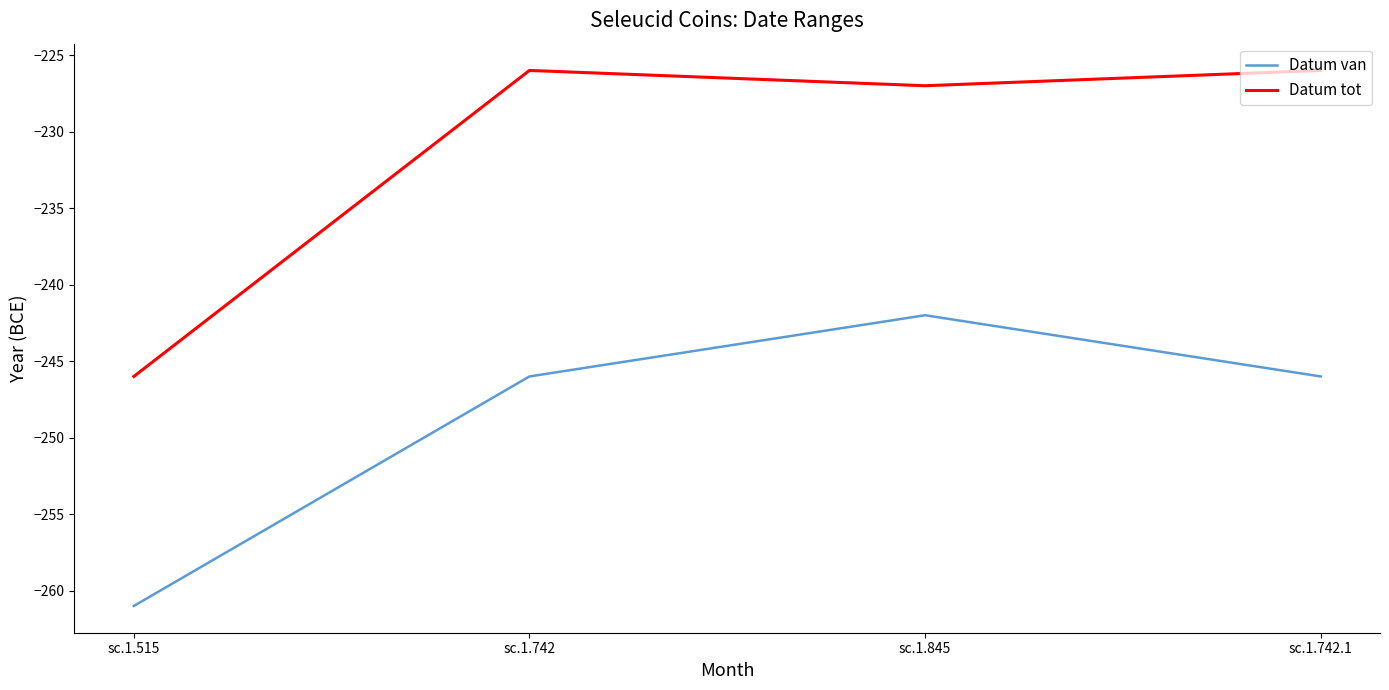

List the series in order of their peak value, lowest first.

Datum van, Datum tot